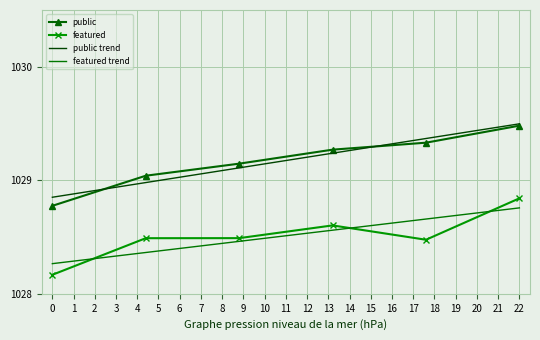

What is the greatest value displayed?

1029.5